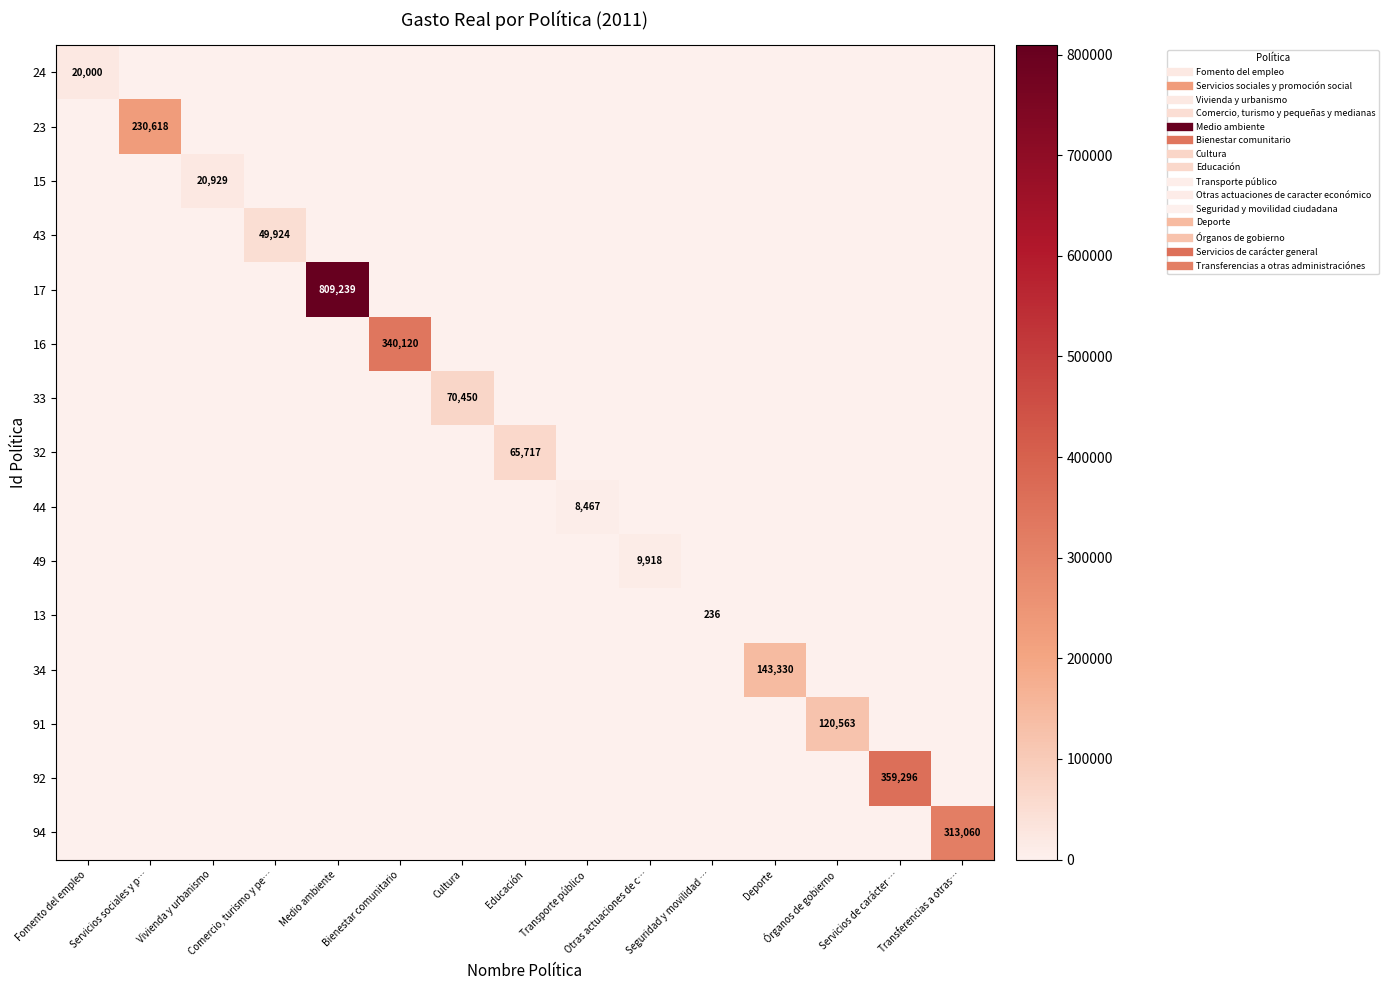

At Medio ambiente, list the series in order from smallest to largest.

24, 23, 15, 43, 16, 33, 32, 44, 49, 13, 34, 91, 92, 94, 17